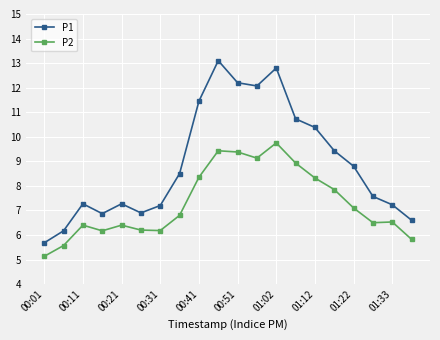

What is the minimum value for P2?

5.1